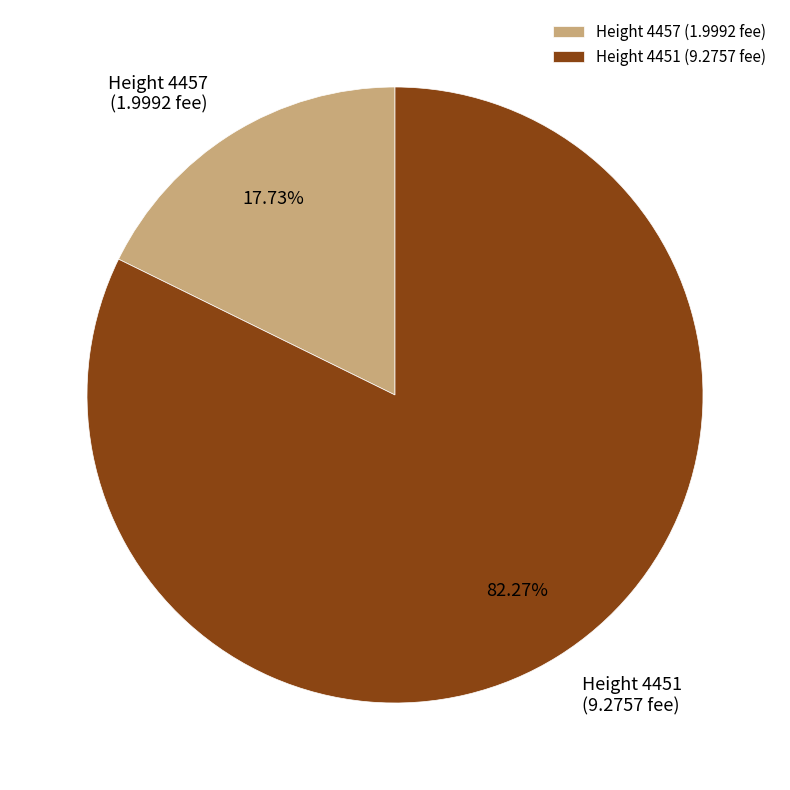

How many segments does this pie chart have?

2